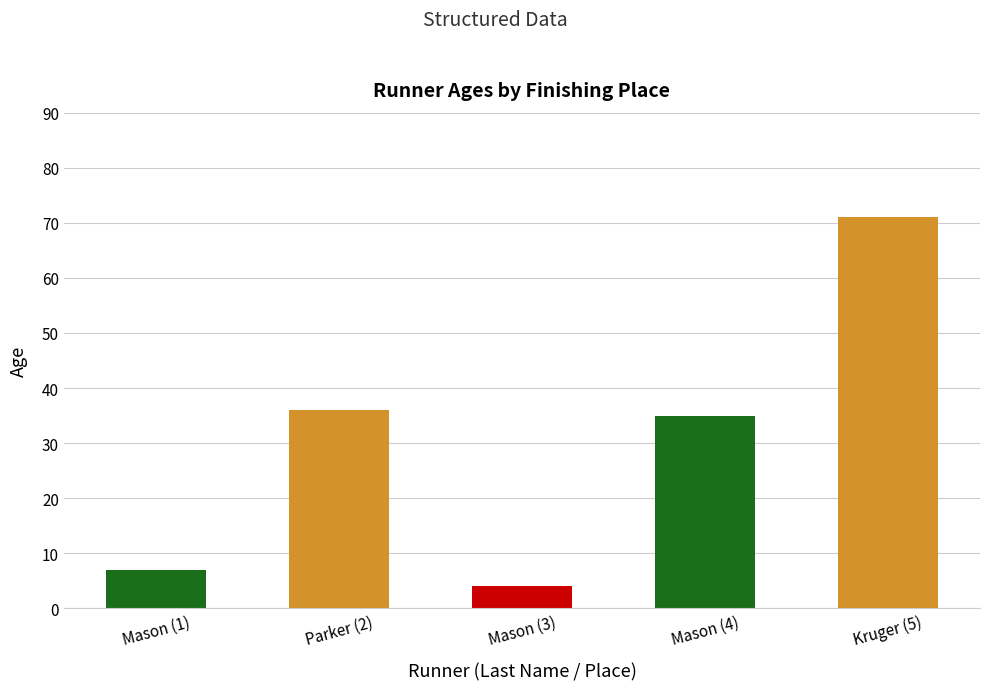

How many distinct data groups are displayed?

1